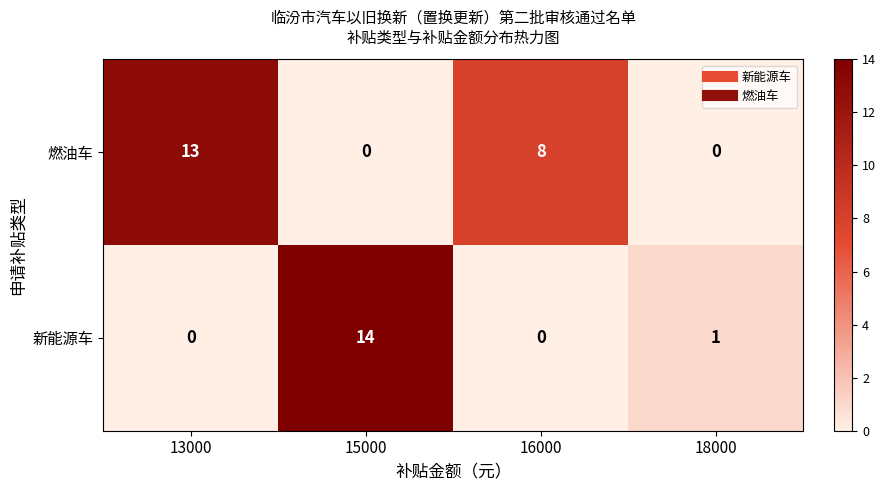

Is it true that 燃油车 equals 13 at 13000?

True